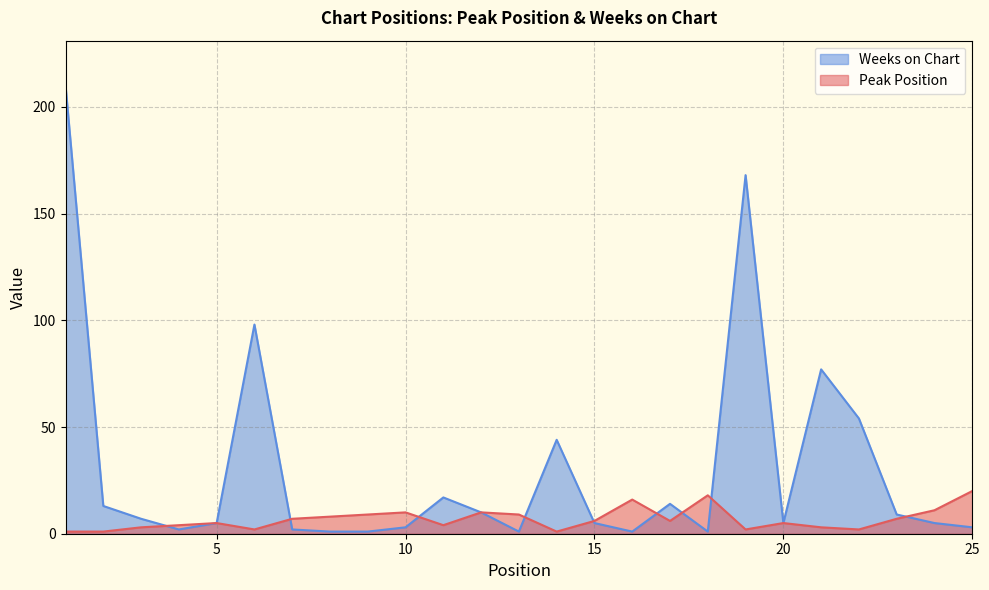

What is the difference between the second highest and minimum values in the Peak Position series?

17